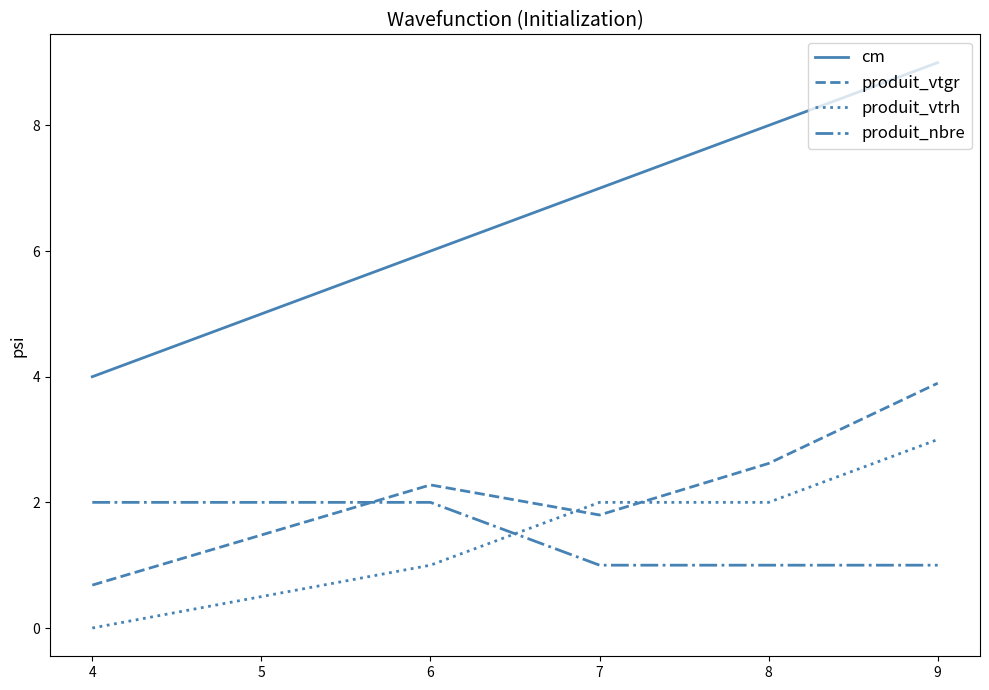

True or false: produit_vtrh and cm intersect in this chart.

False